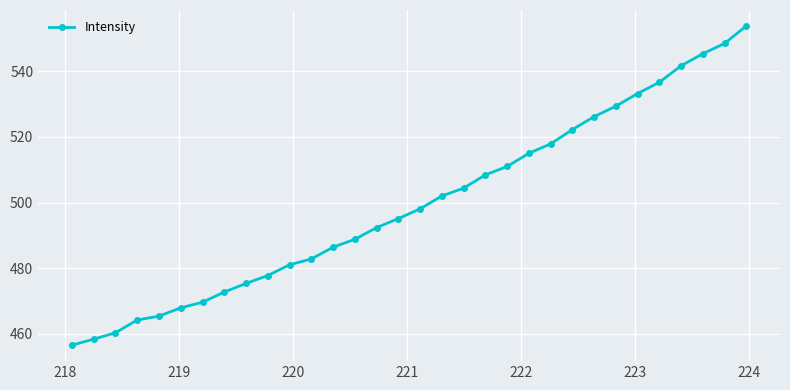

What is the greatest value displayed?

553.7